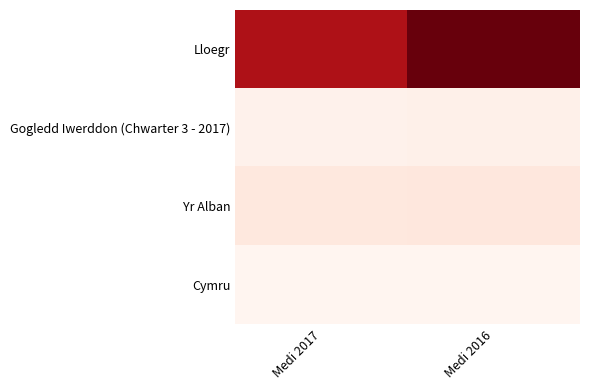

Which series has the largest total across all categories?

Lloegr